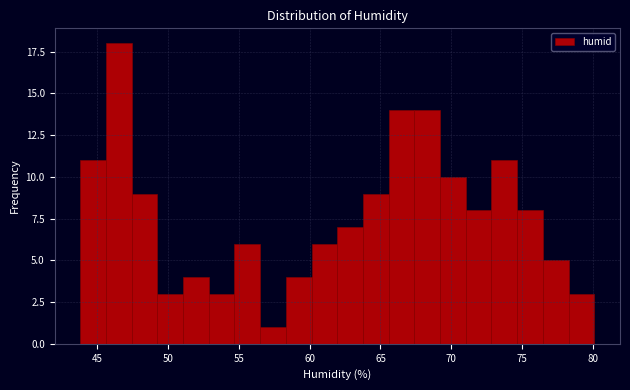

Read against the x-axis, roughly where is the centre of the tallest bar?

46.5